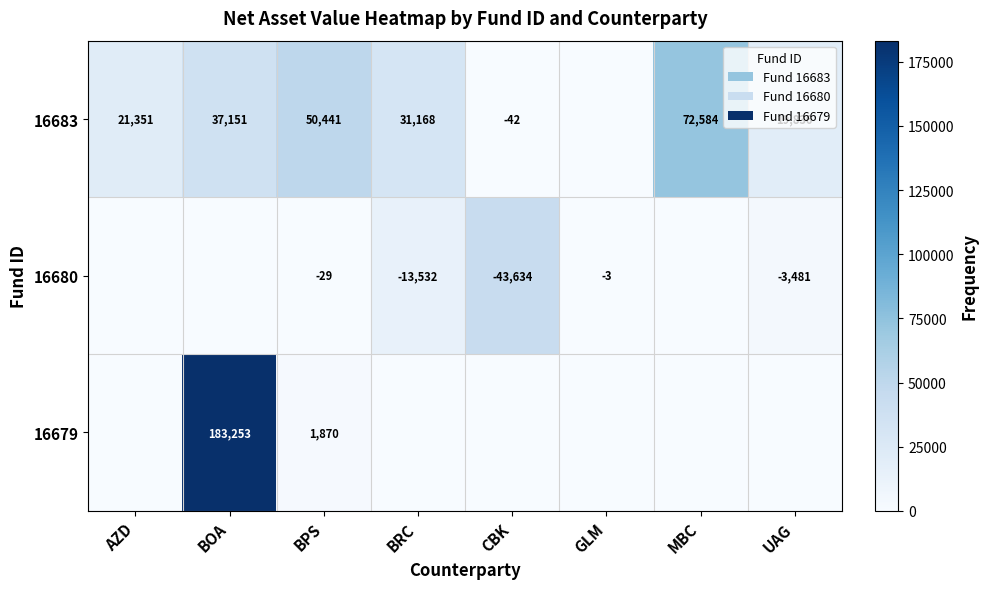

Which has a higher value, BRC or CBK?

BRC